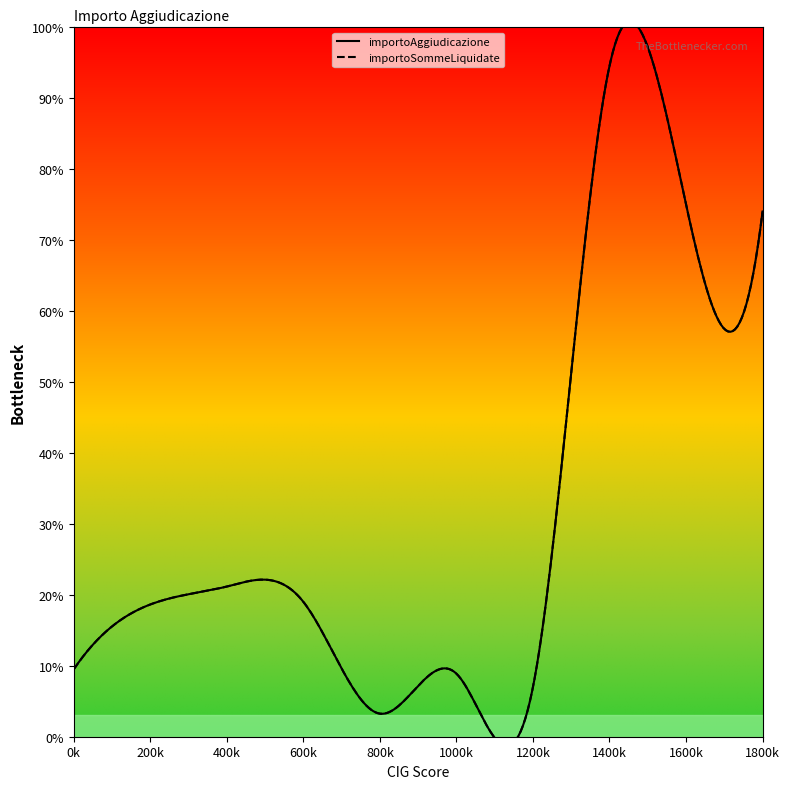

Is this an area chart (filled region under the line)?

No